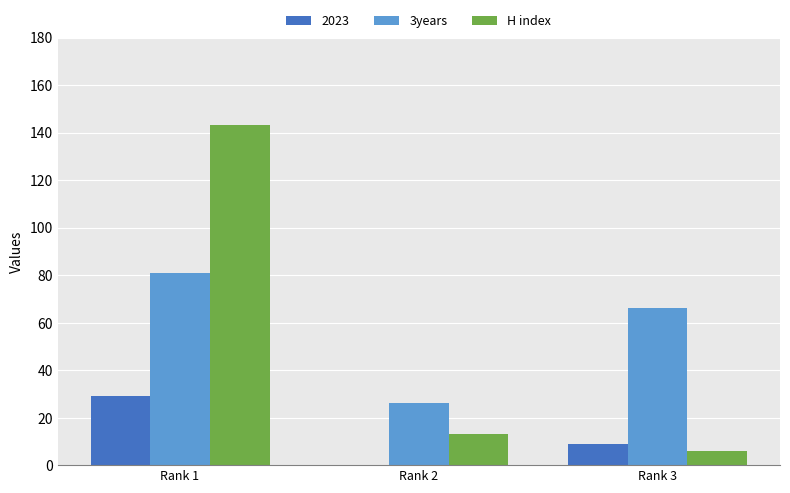

At which category is the sum across all series the highest?

Rank 1